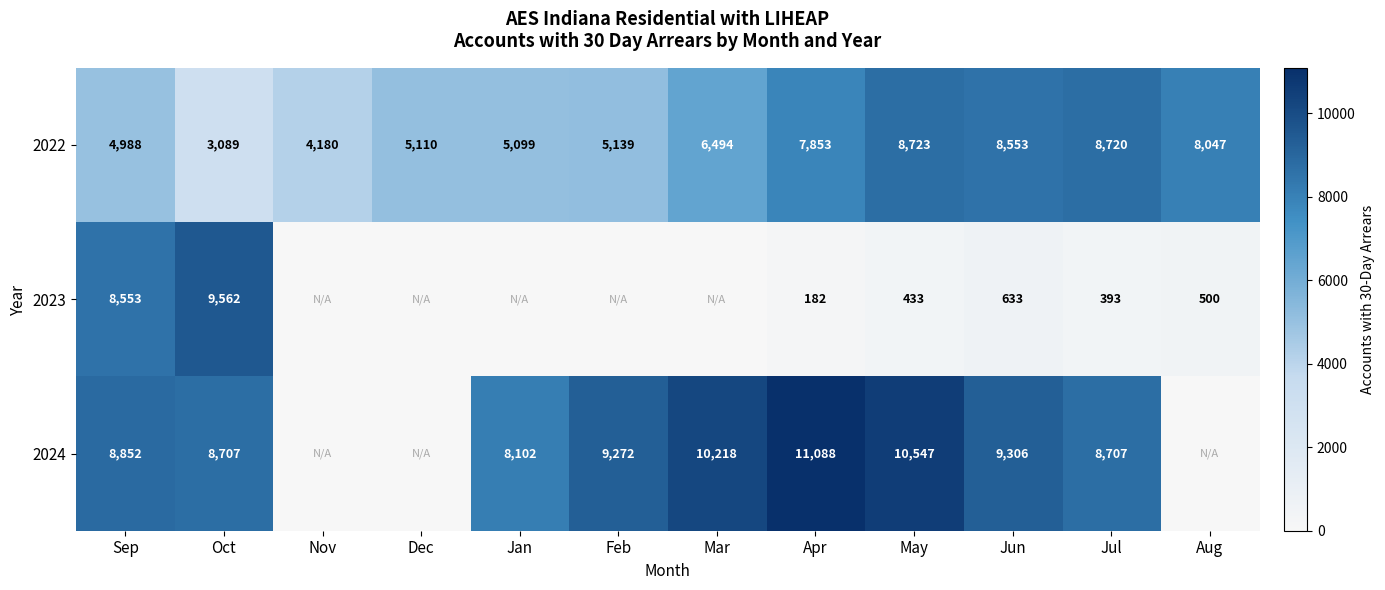

At which category is the sum across all series the highest?

Sep